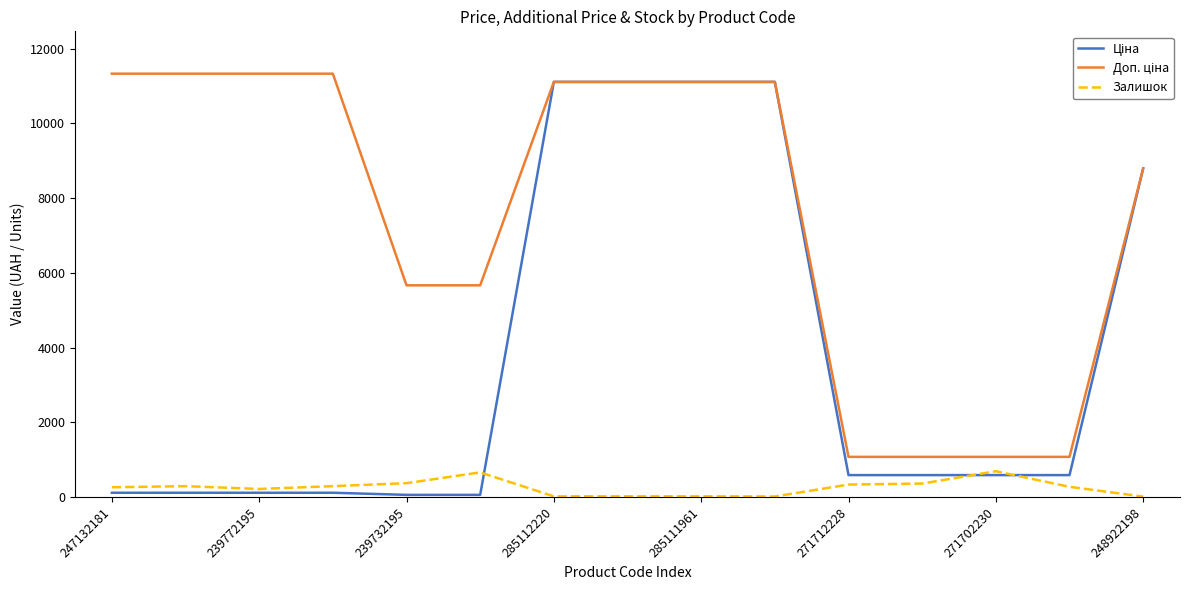

Is this an area chart (filled region under the line)?

No